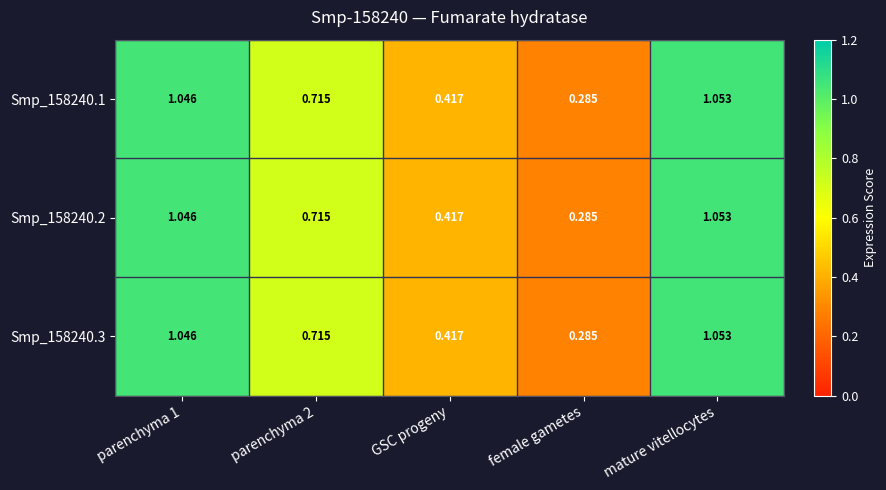

Which category has the highest value across all series?

mature vitellocytes